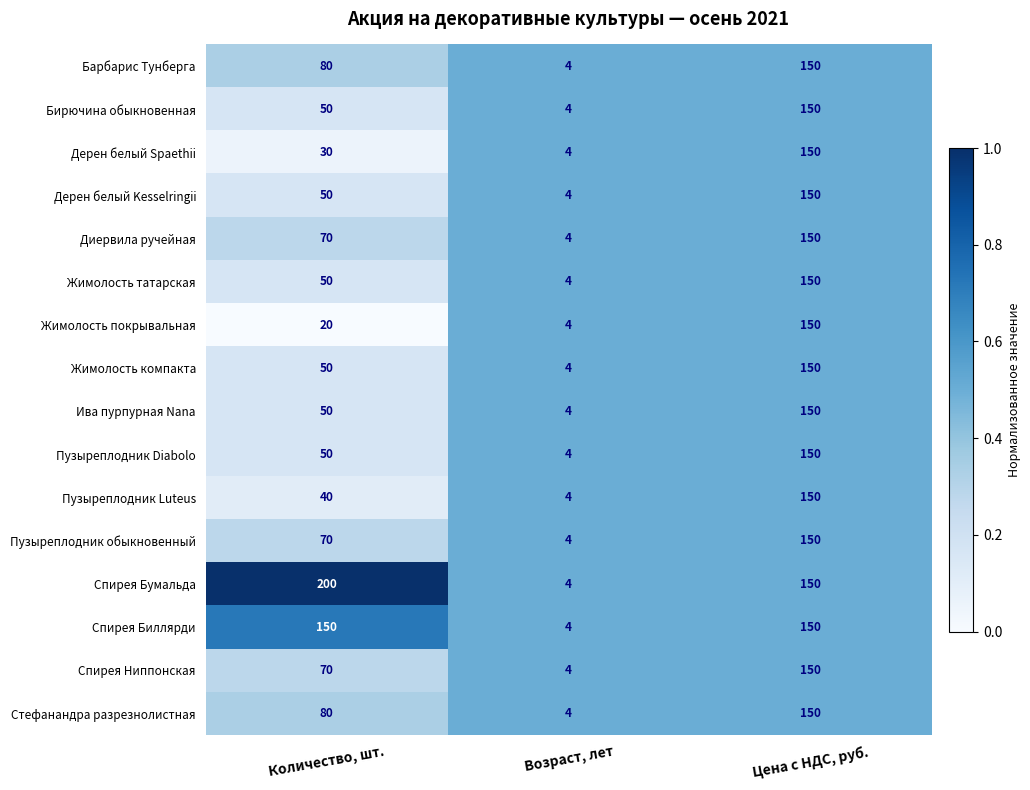

How many Дерен белый Spaethii values are between 4 and 150?

3